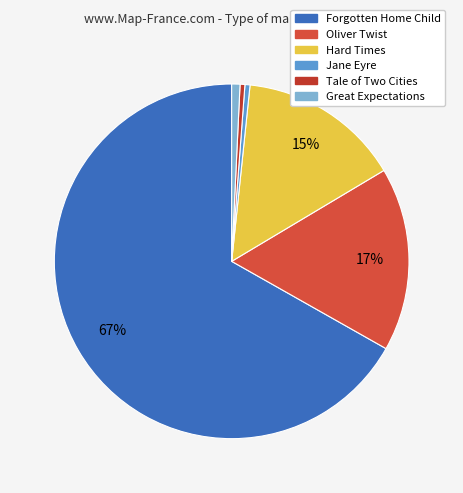

Is there any slice that represents more than half of the pie?

Yes